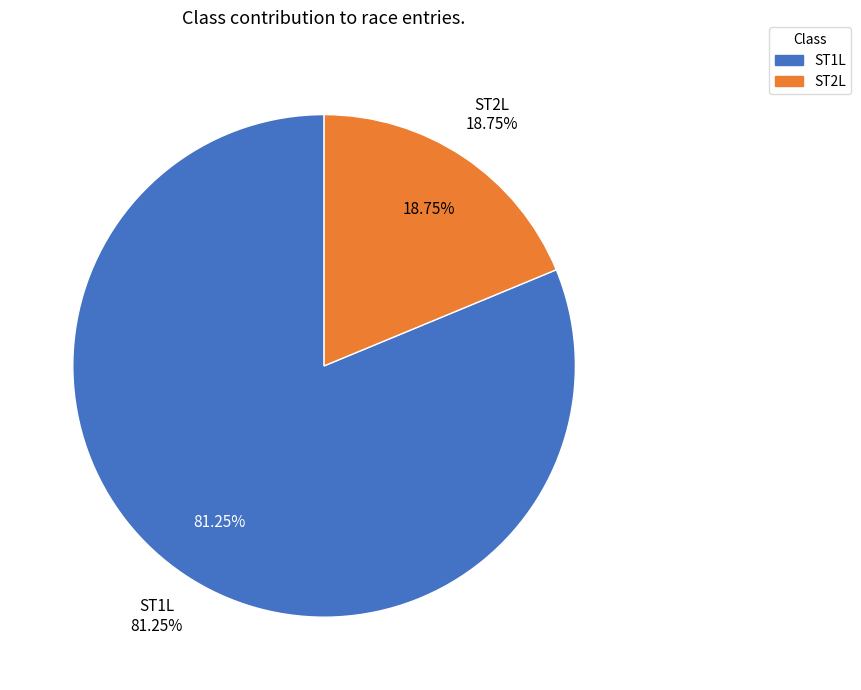

Rank the categories by value from lowest to highest.

ST2L, ST1L